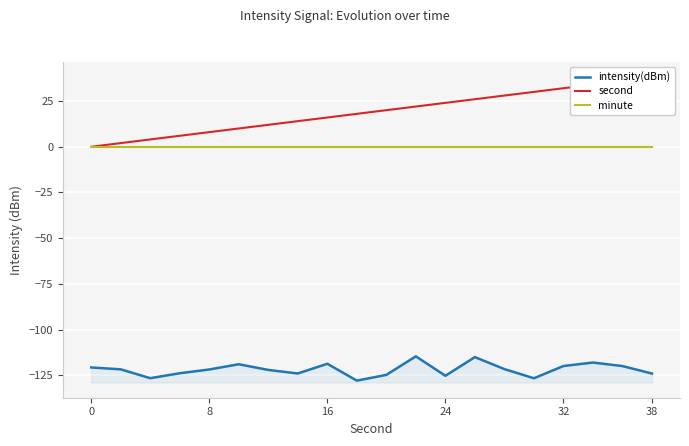

True or false: second and intensity(dBm) intersect in this chart.

False